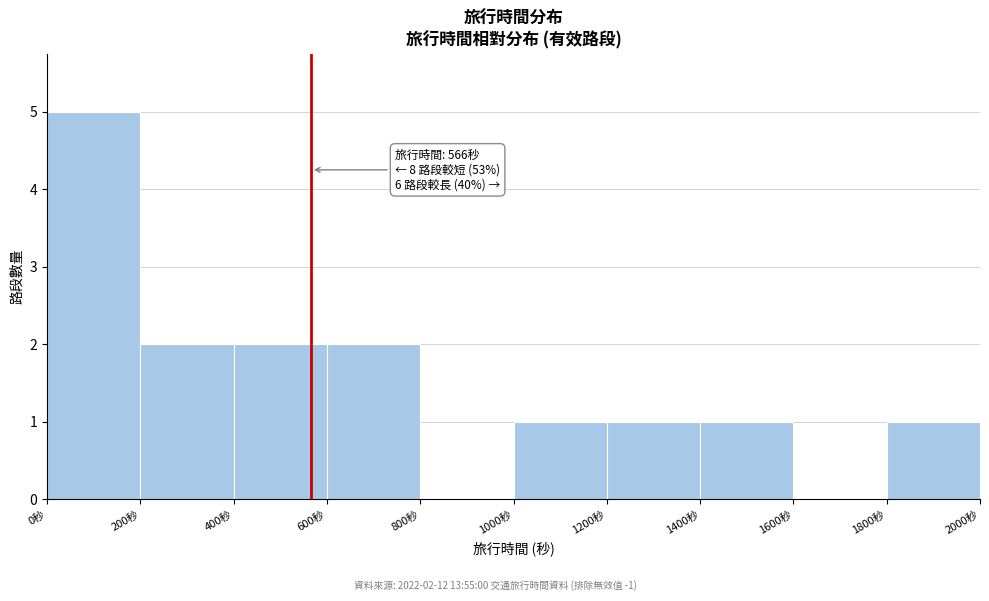

Over which range of the x-axis is the bar tallest?

0 to 200